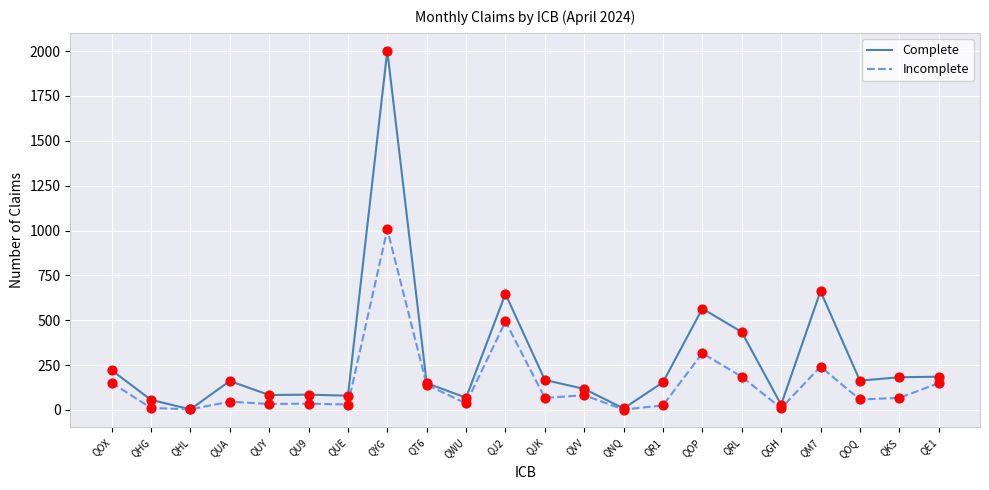

What are all the series names shown in the legend?

Complete, Incomplete